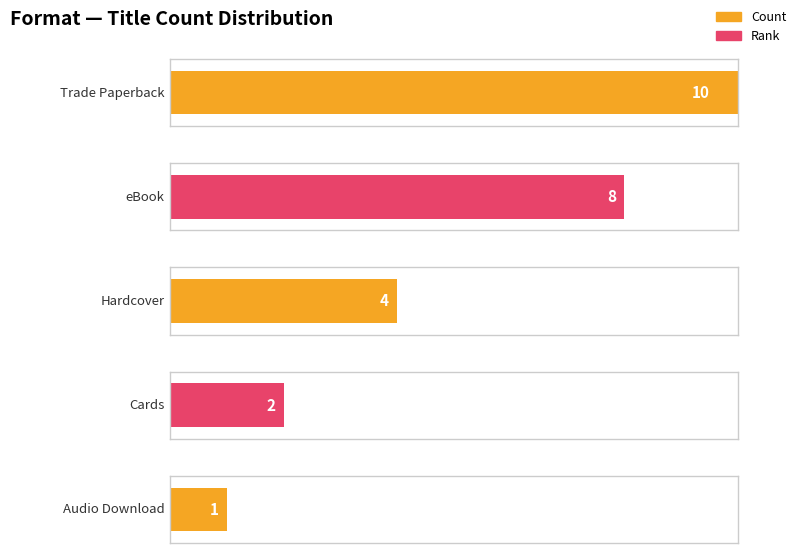

At how many categories does at least one series exceed 2?

3